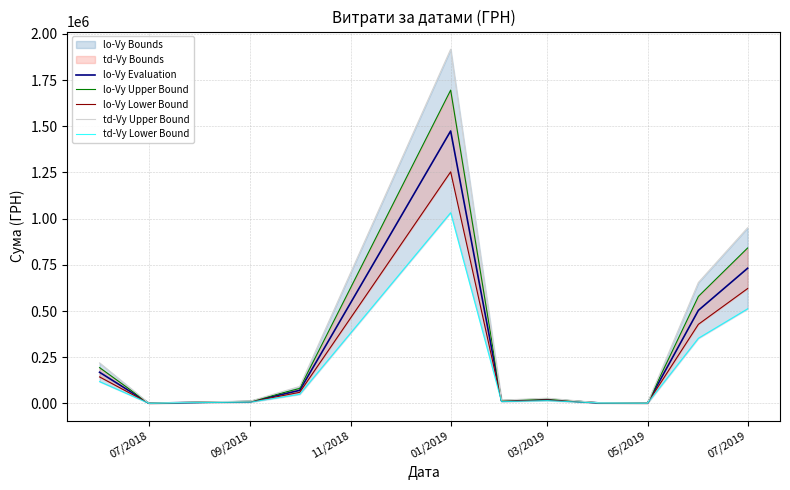

The value of lo-Vy Evaluation at 07/2019 is 1250646.4. True or false?

False